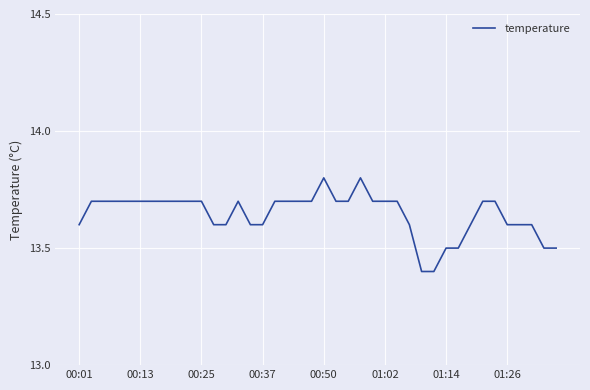

True or false: the data has more than 1 interior local peaks.

True